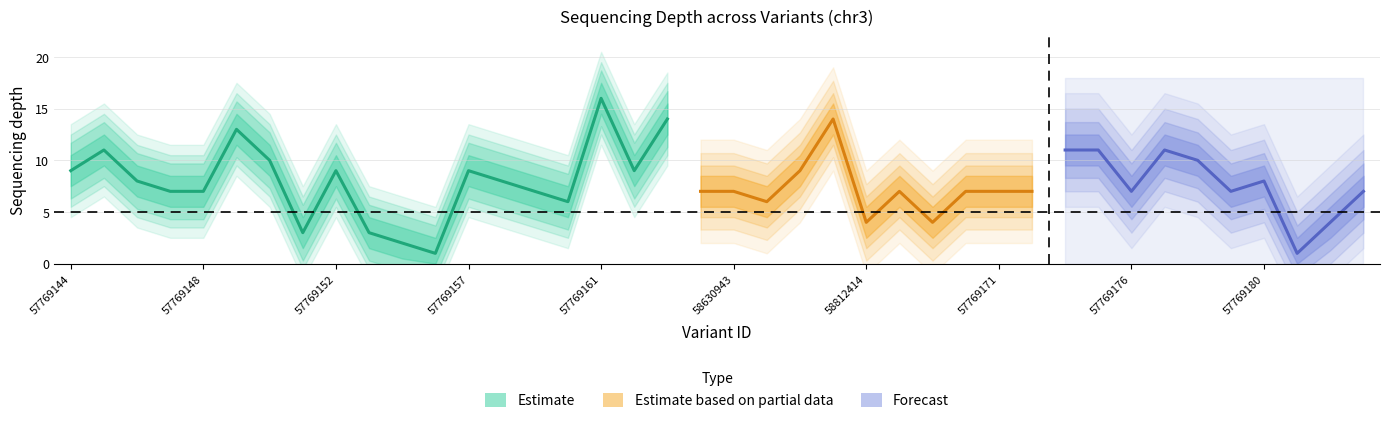

Is this an area chart (filled region under the line)?

No